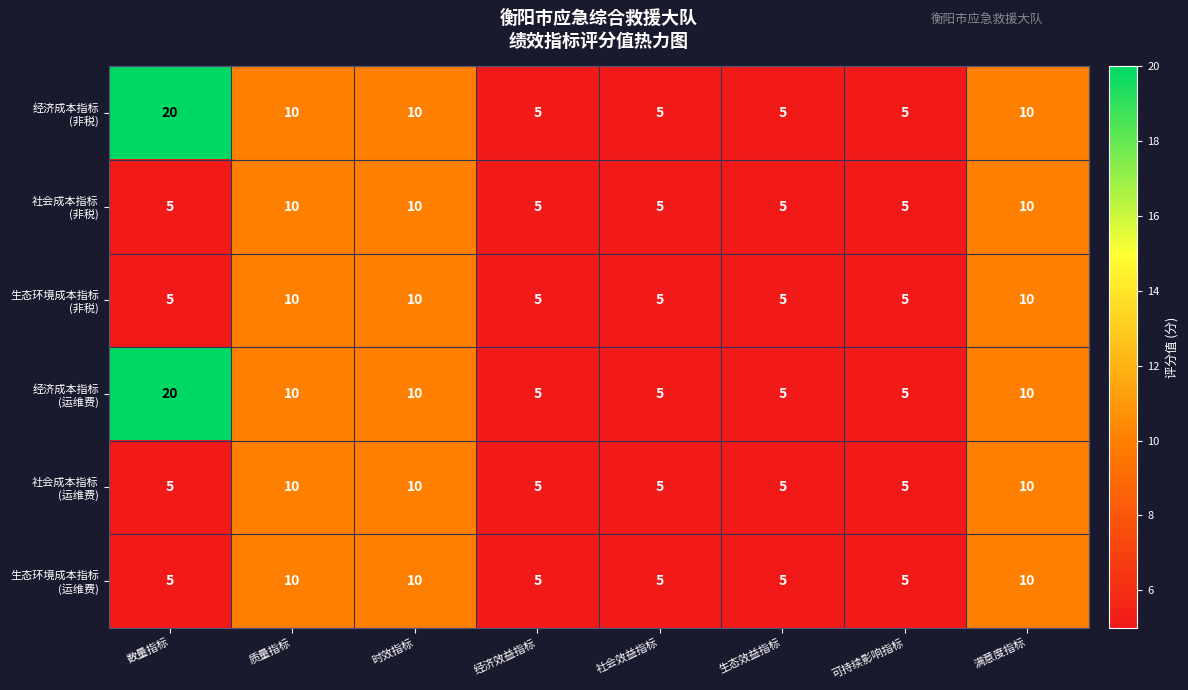

How many data points does each series have?

8